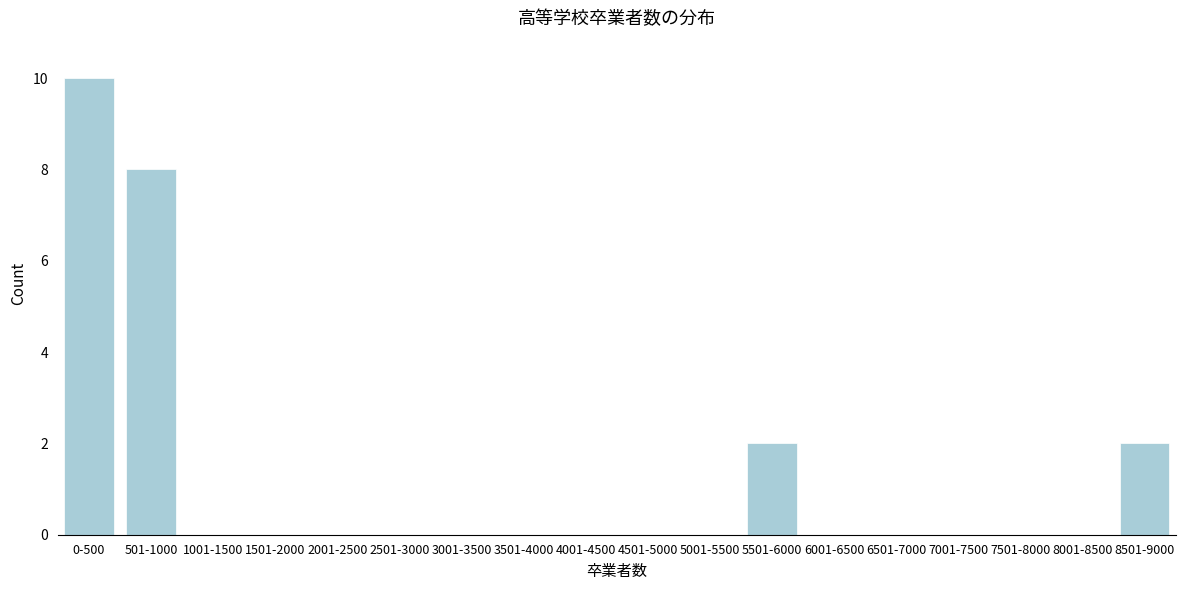

Reading left to right, extract all data points from this chart.

0-500=10	501-1000=8	1001-1500=0	1501-2000=0	2001-2500=0	2501-3000=0	3001-3500=0	3501-4000=0	4001-4500=0	4501-5000=0	5001-5500=0	5501-6000=2	6001-6500=0	6501-7000=0	7001-7500=0	7501-8000=0	8001-8500=0	8501-9000=2